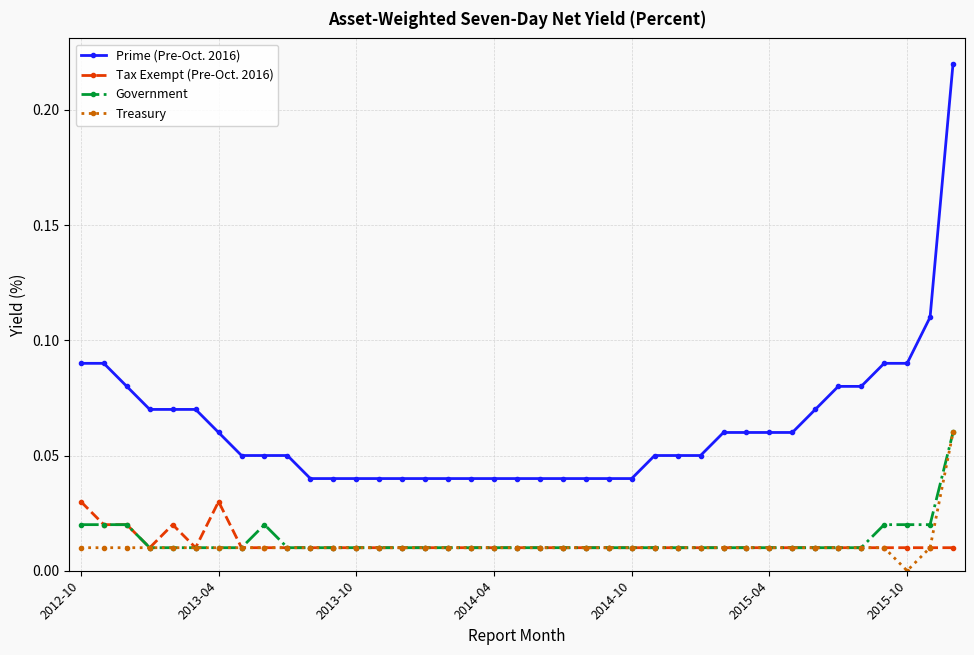

Which series has the largest range (max minus min)?

Prime (Pre-Oct. 2016)